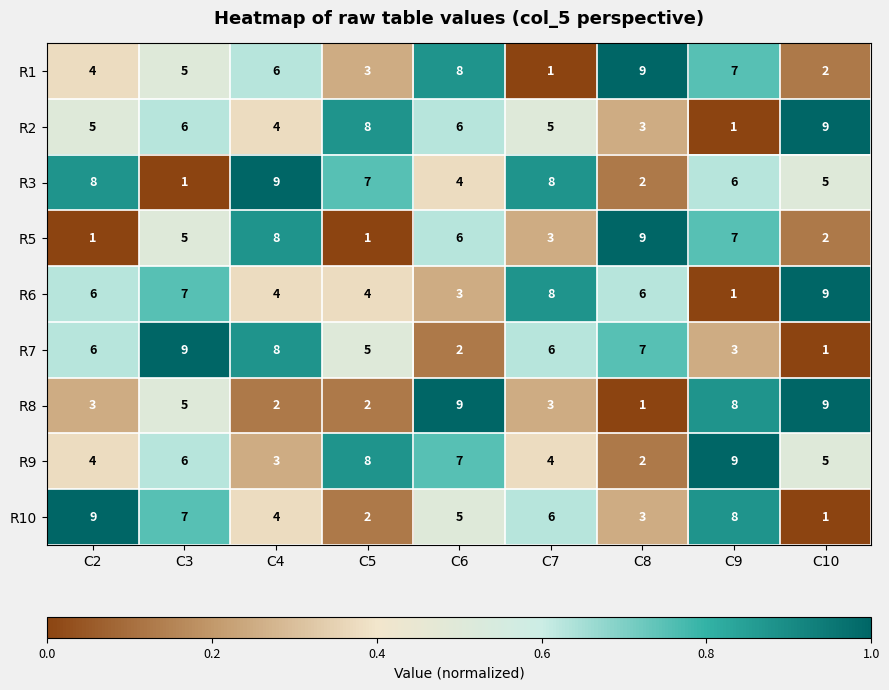

True or false: R9 has a value of 4 at C6.

False